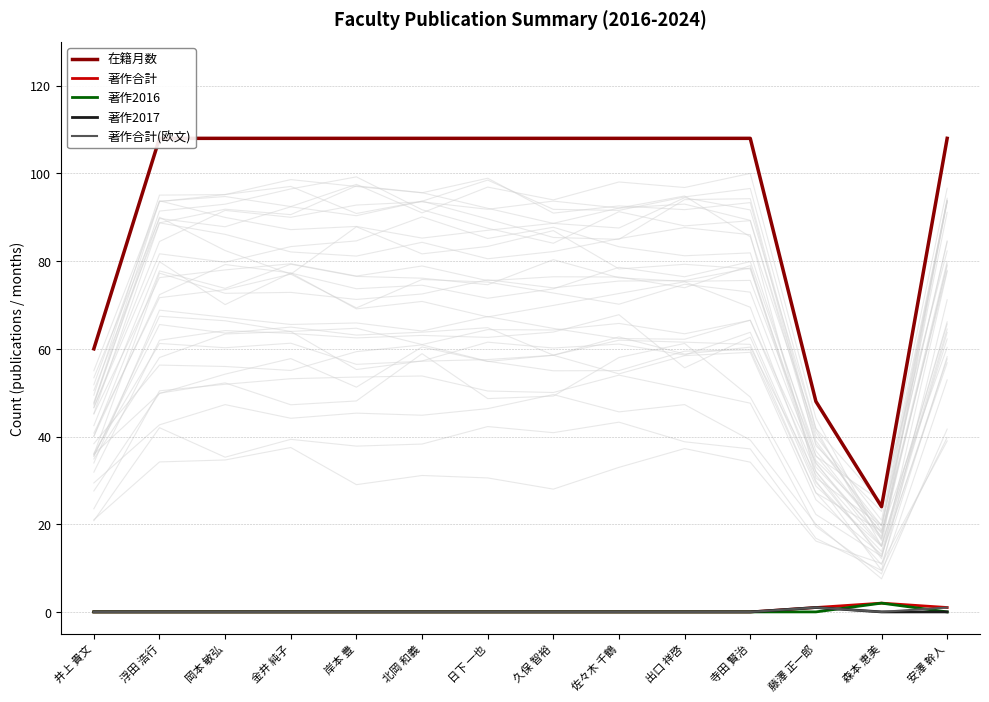

What is the label of the 1st point from the left?

井上 貴文